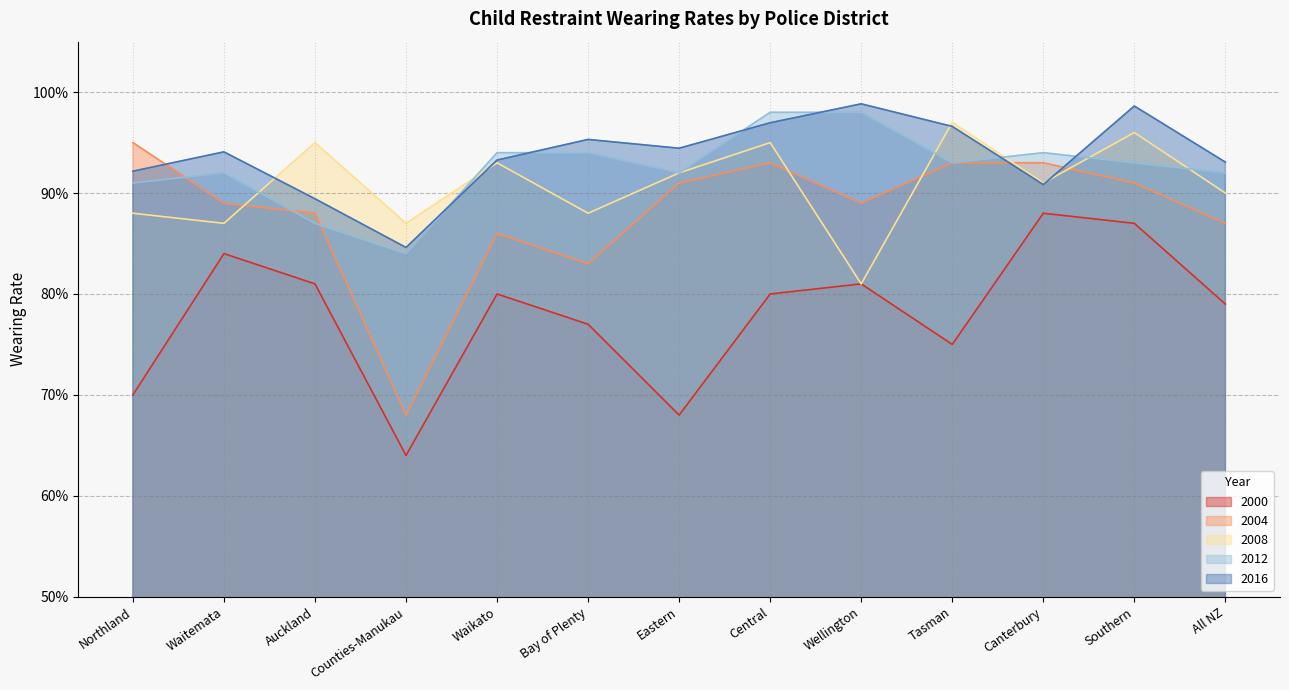

At which category does 2008 reach its first local valley?

Waitemata